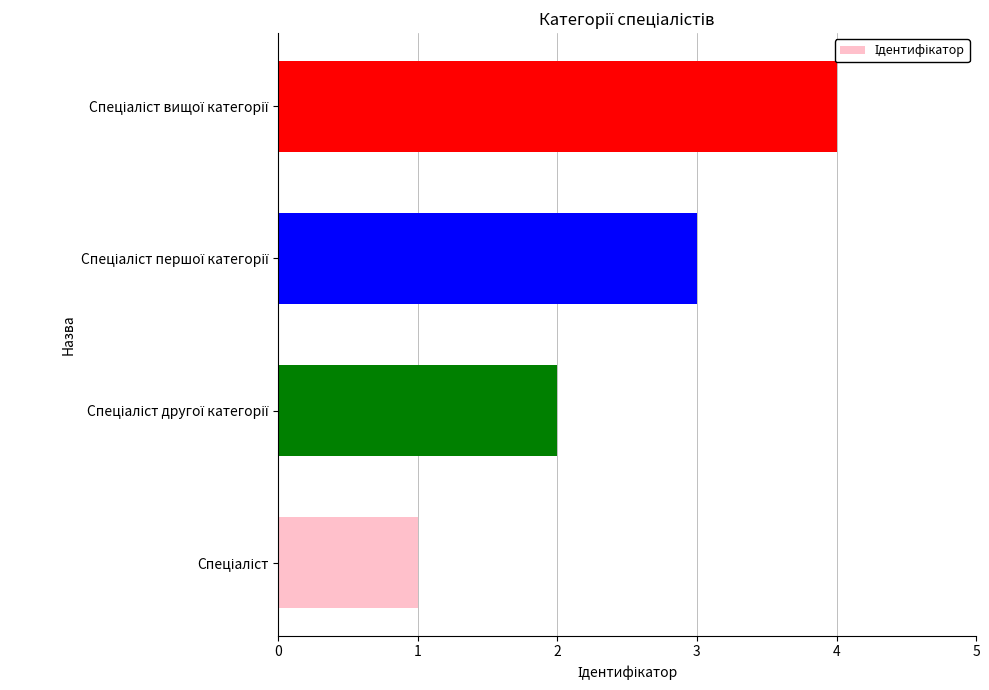

What is the difference between the maximum and minimum values?

3